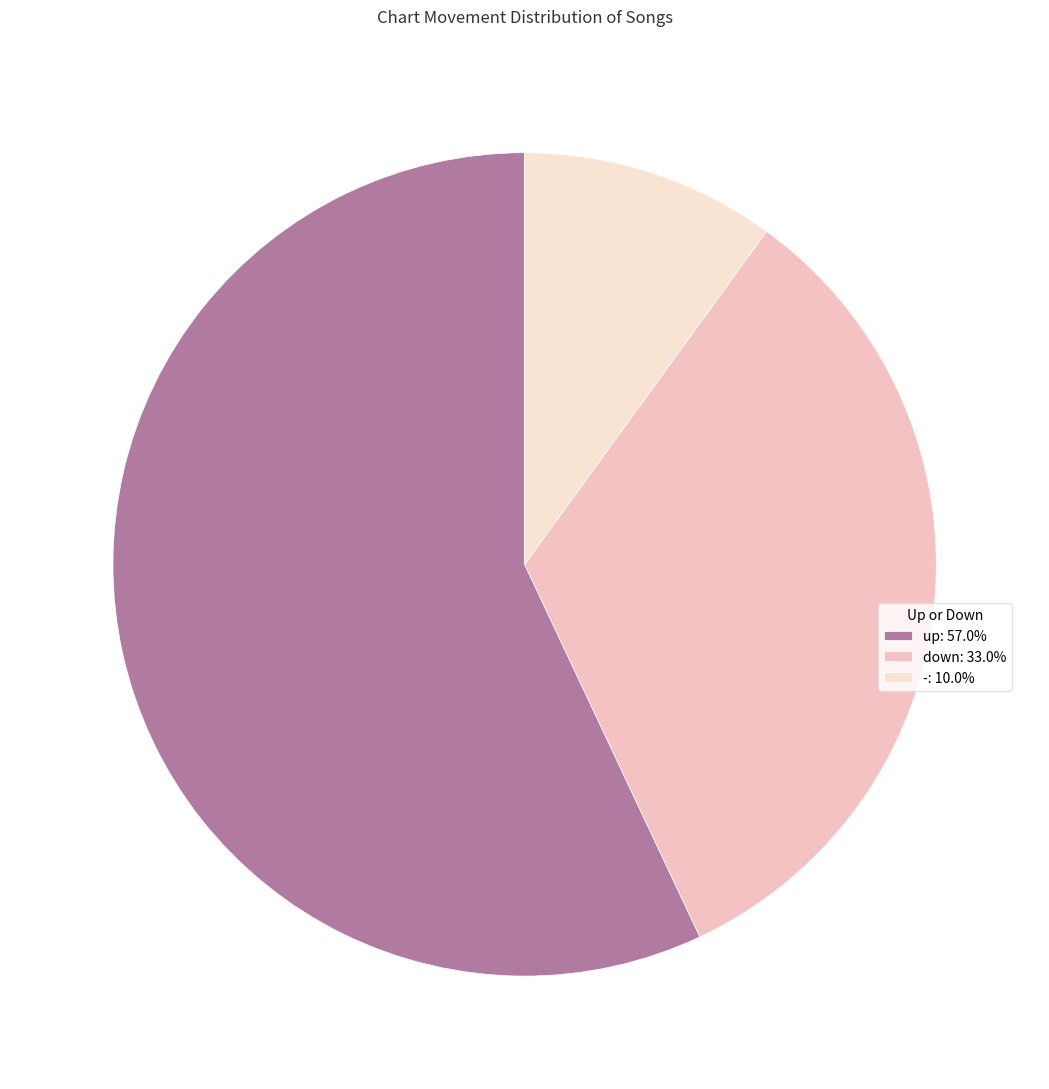

How many segments does this pie chart have?

3